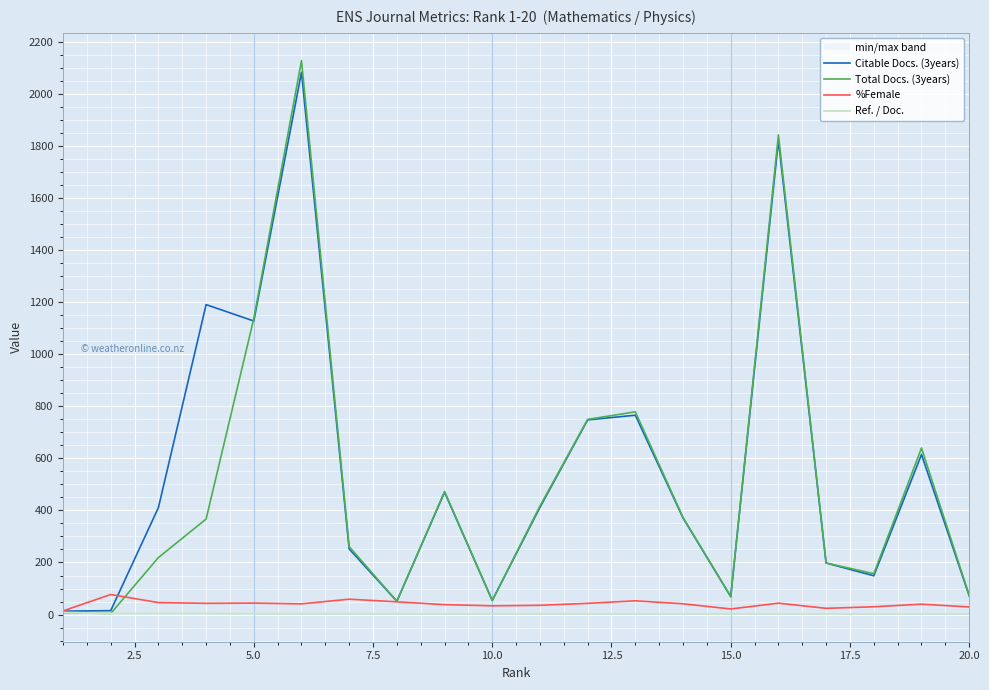

Reading left to right, extract all data points from this chart.

Citable Docs. (3years): 13.0	15.0	411.0	1191.0	1128.0	2084.0	252.0	51.0	470.0	54.0	412.0	748.0	766.0	371.0	69.0	1822.0	198.0	149.0	615.0	72.0
Total Docs. (3years): 7.0	4.0	219.0	367.0	1137.0	2129.0	261.0	51.0	473.0	54.0	417.0	750.0	779.0	373.0	69.0	1843.0	198.0	157.0	640.0	74.0
%Female: 14.0	77.0	46.0	43.0	43.9	41.0	59.0	48.8	37.9	33.6	35.5	43.0	52.8	41.3	21.4	43.7	23.8	29.9	39.8	29.2
Ref. / Doc.: 8.0	4.0	4.0	4.0	3.1	2.8	2.8	2.5	2.5	2.4	2.3	2.2	2.2	2.1	2.0	2.0	2.0	2.0	1.9	1.9